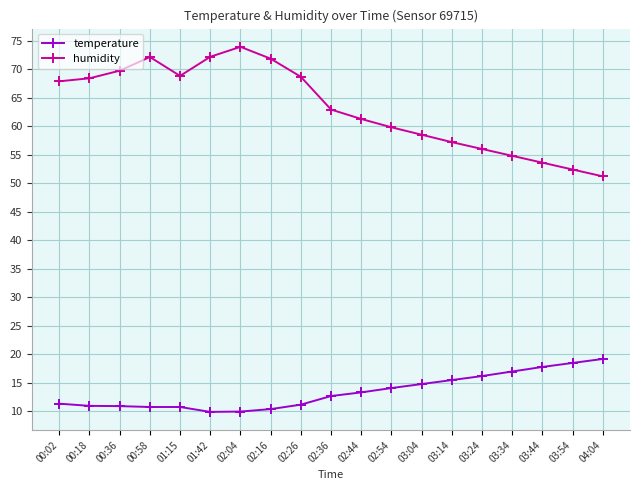

Which series has the largest total across all categories?

humidity